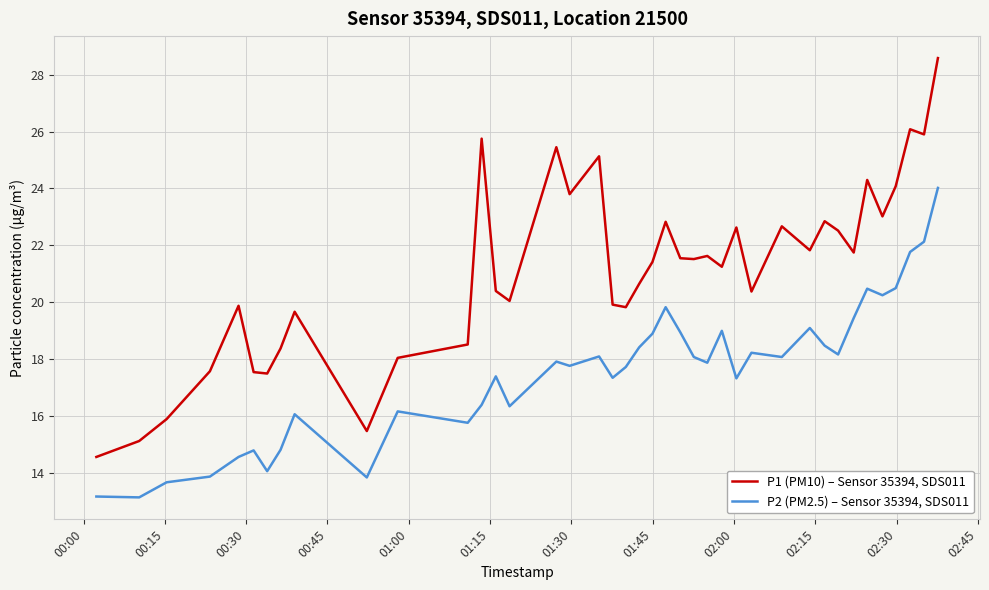

True or false: P1 (PM10) – Sensor 35394, SDS011 and P2 (PM2.5) – Sensor 35394, SDS011 cross at least once.

False